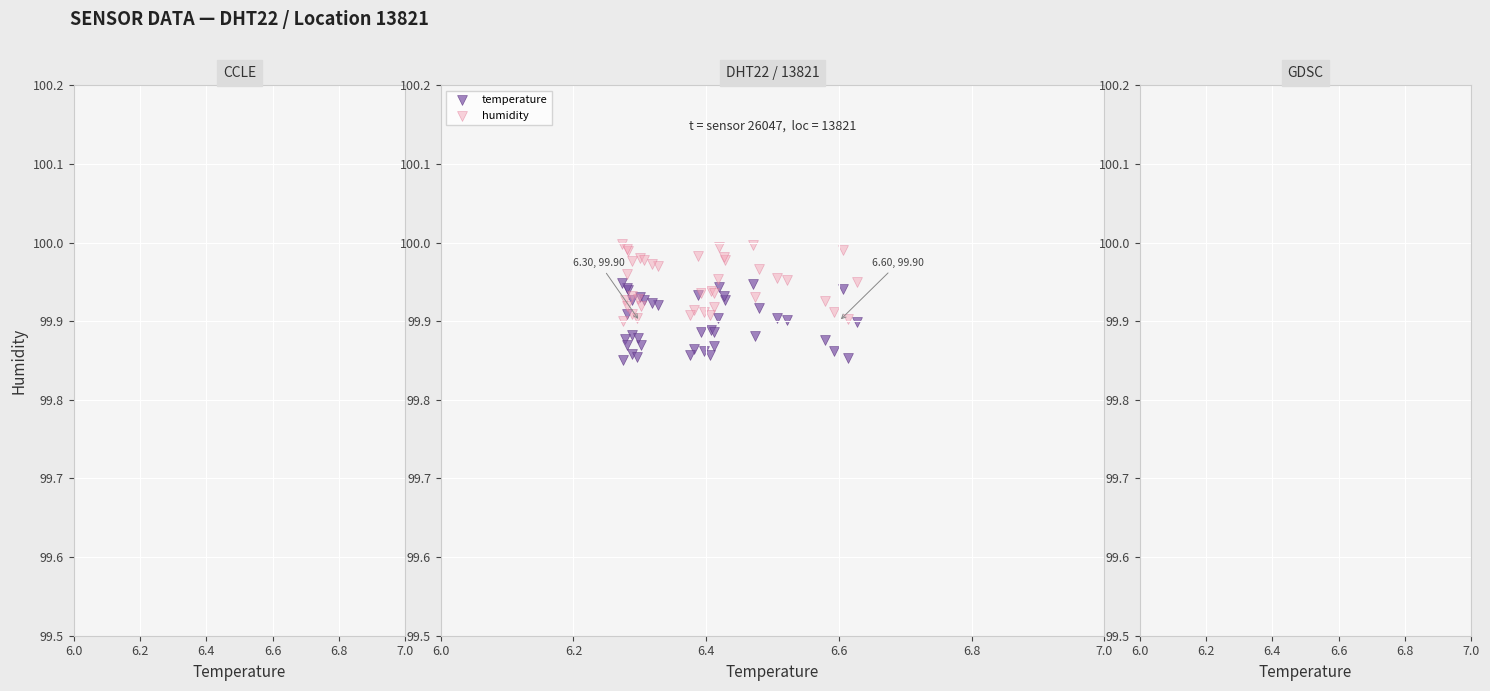

Which series contains the highest Y value?

humidity